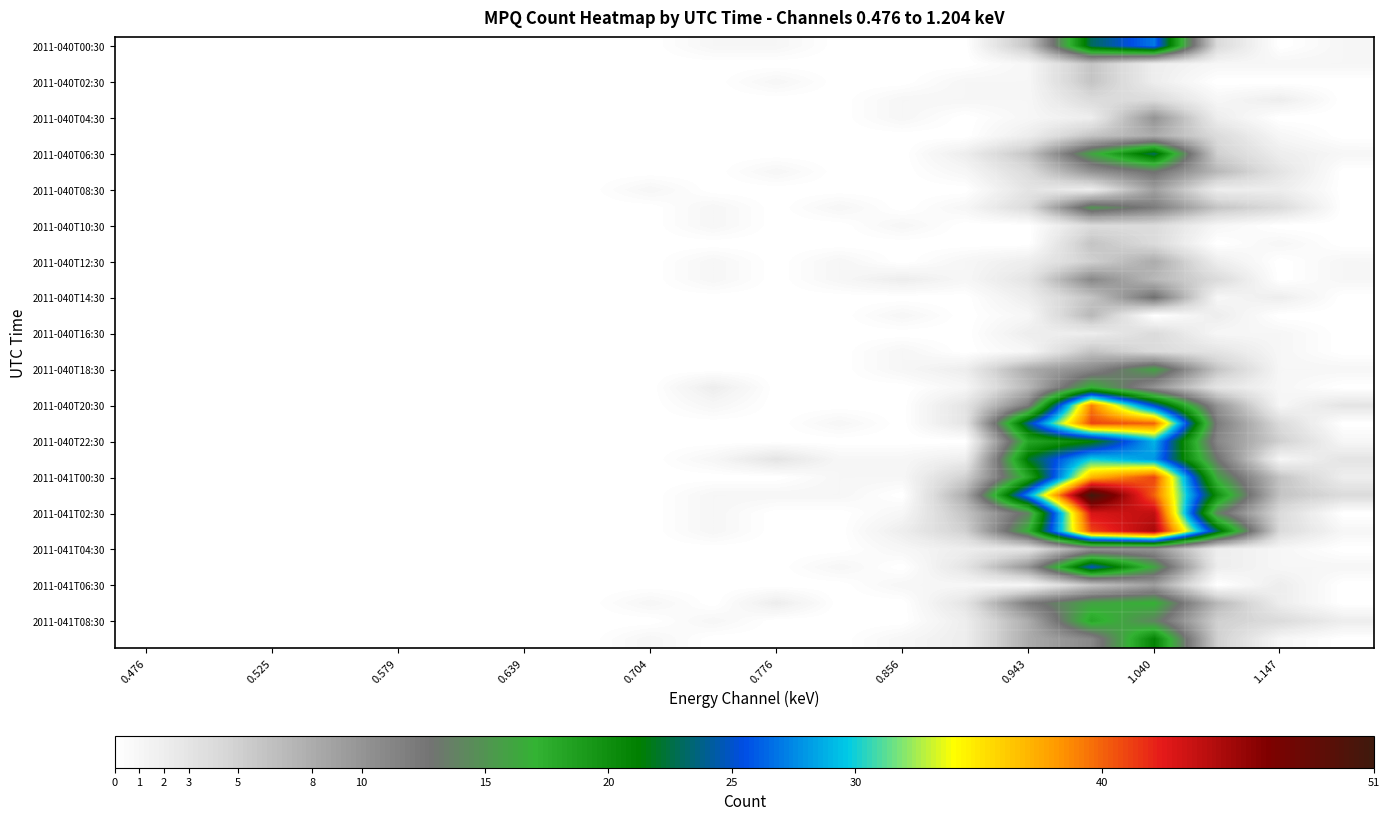

Count the number of categories in the chart.

20